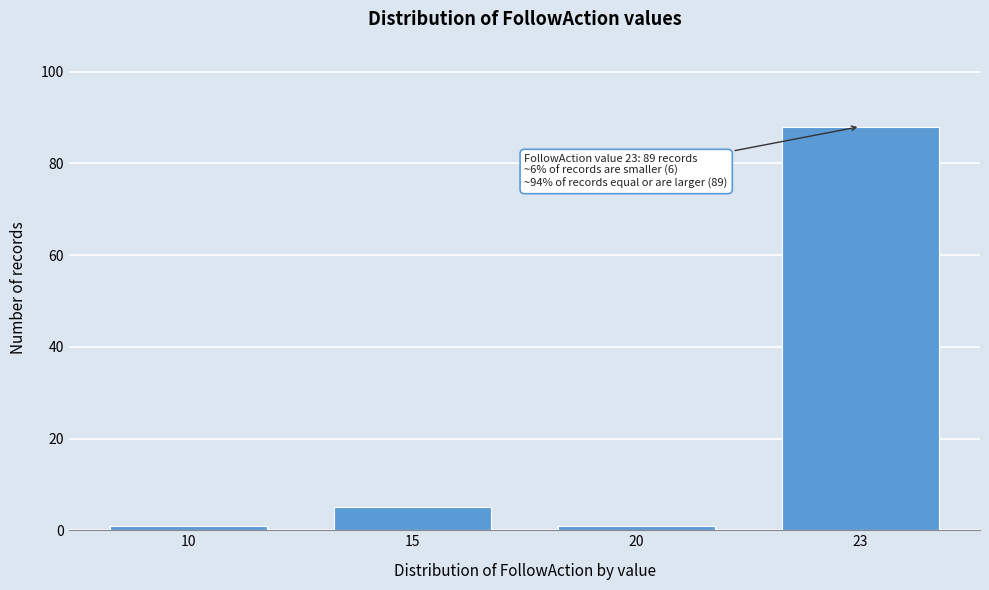

Reading left to right, extract all data points from this chart.

10=1	15=5	20=1	23=88